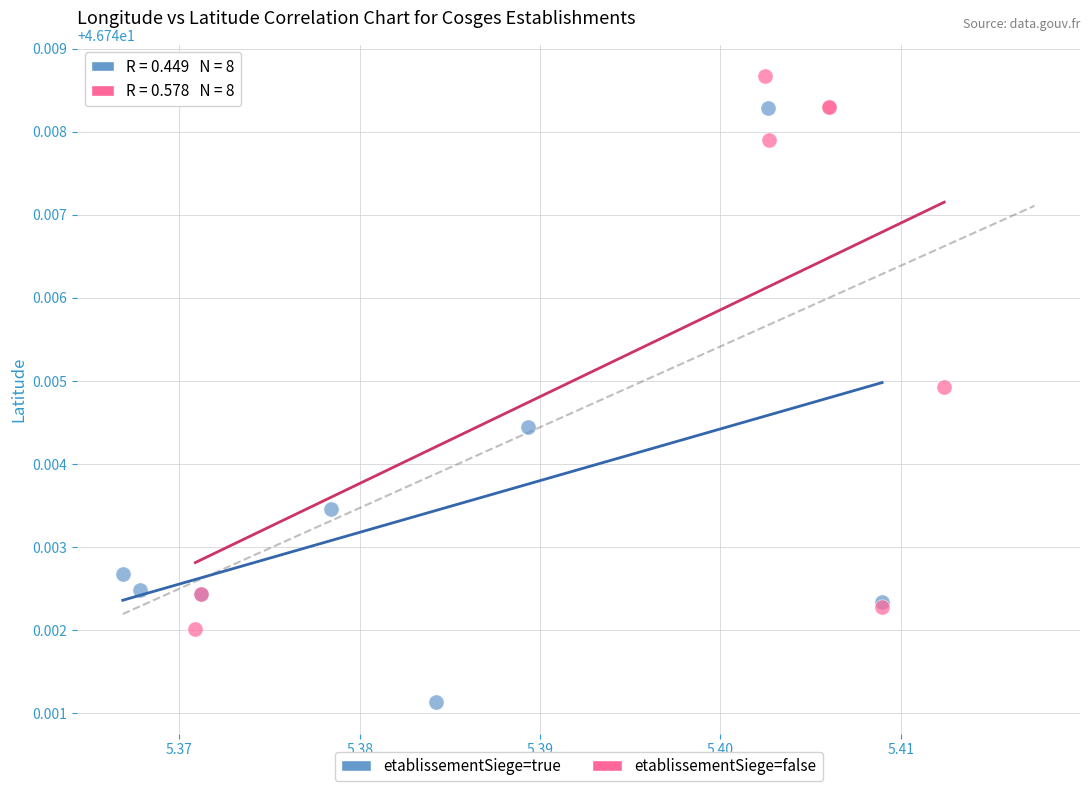

Which series has the widest spread of Y values?

etablissementSiege=true